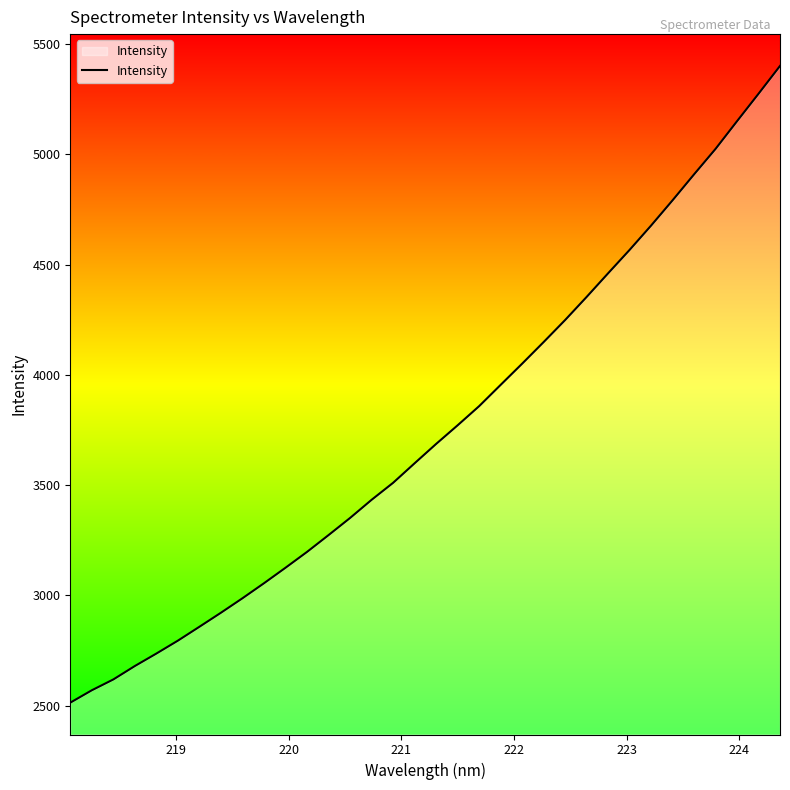

What is the smallest value displayed?

2512.9